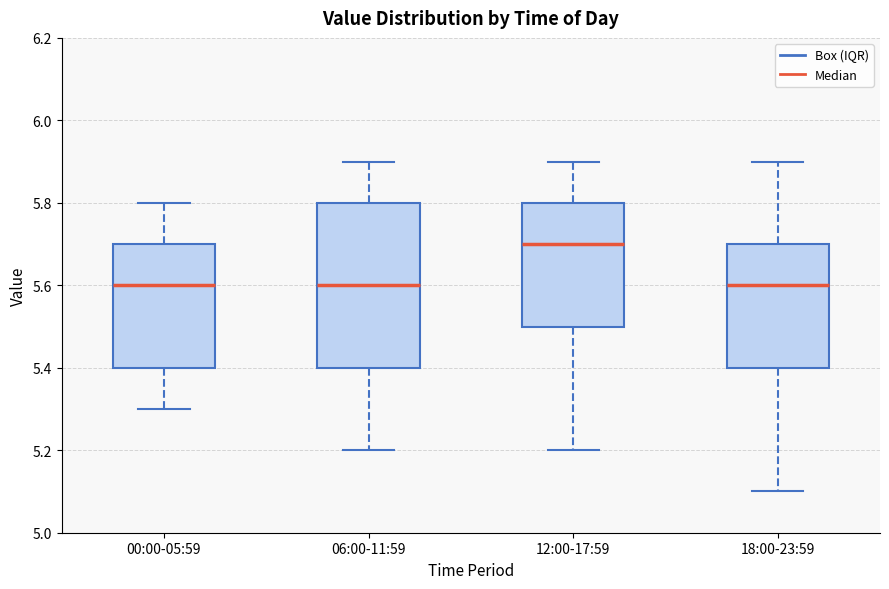

Reading left to right, transcribe this box plot: for each box, give where its median line is, the range the box spans, and where its two whiskers end, as read against the y-axis. The values are not printed on the chart, so give them approximately, as read against the axis.

00:00-05:59: median 5.6, box 5.4 to 5.7, whiskers 5.3 to 5.8
06:00-11:59: median 5.6, box 5.4 to 5.8, whiskers 5.2 to 5.9
12:00-17:59: median 5.7, box 5.5 to 5.8, whiskers 5.2 to 5.9
18:00-23:59: median 5.6, box 5.4 to 5.7, whiskers 5.1 to 5.9